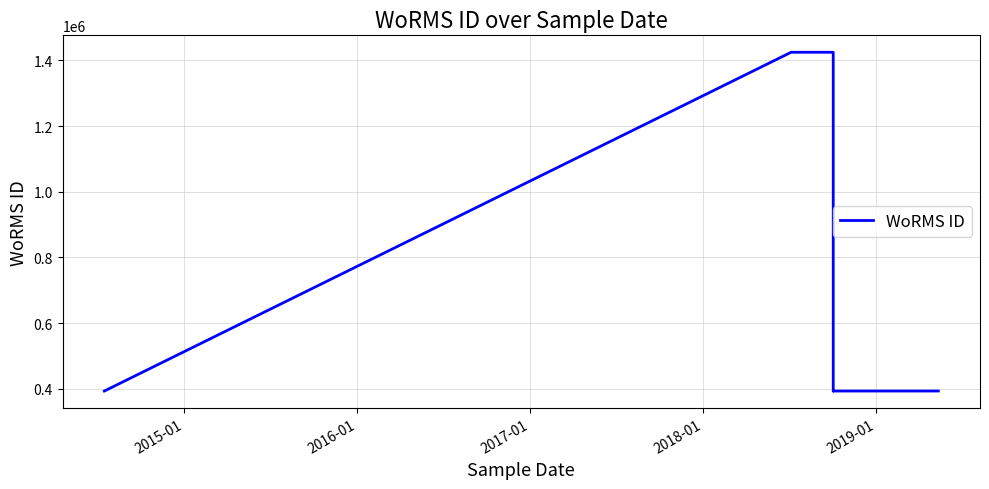

How many data points are less than 393082?

2